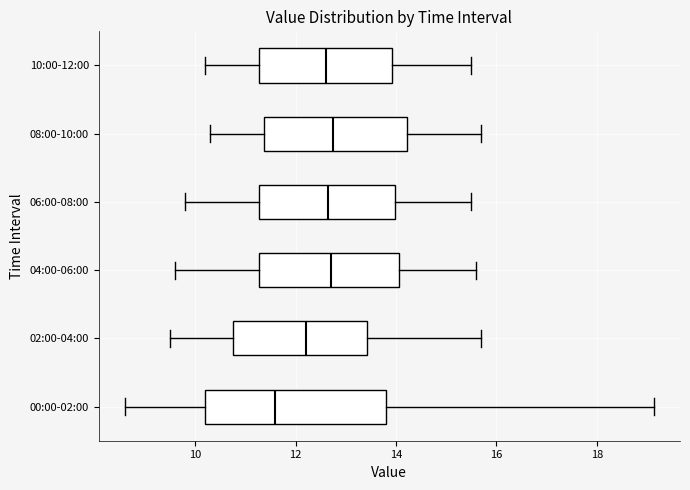

Reading bottom to top, read every box against the x-axis: the position of its median line, the range the box covers, and the ends of its whiskers. The values are not printed on the chart, so give them approximately, as read against the axis.

00:00-02:00: median 11.6, box 10.2 to 13.8, whiskers 8.6 to 19.2
02:00-04:00: median 12.2, box 10.8 to 13.4, whiskers 9.6 to 15.8
04:00-06:00: median 12.8, box 11.2 to 14.0, whiskers 9.6 to 15.6
06:00-08:00: median 12.6, box 11.2 to 14.0, whiskers 9.8 to 15.6
08:00-10:00: median 12.8, box 11.4 to 14.2, whiskers 10.4 to 15.8
10:00-12:00: median 12.6, box 11.2 to 14.0, whiskers 10.2 to 15.6